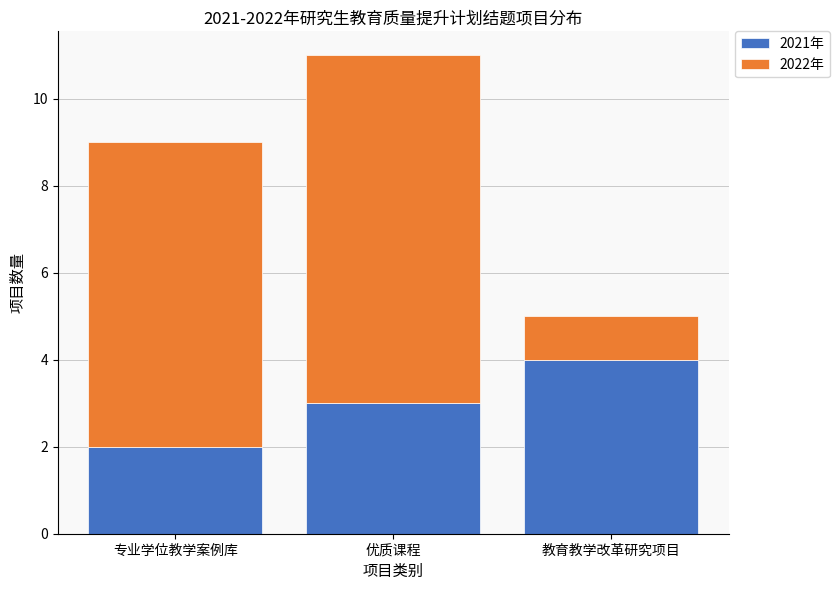

At which category is the sum across all series the highest?

优质课程